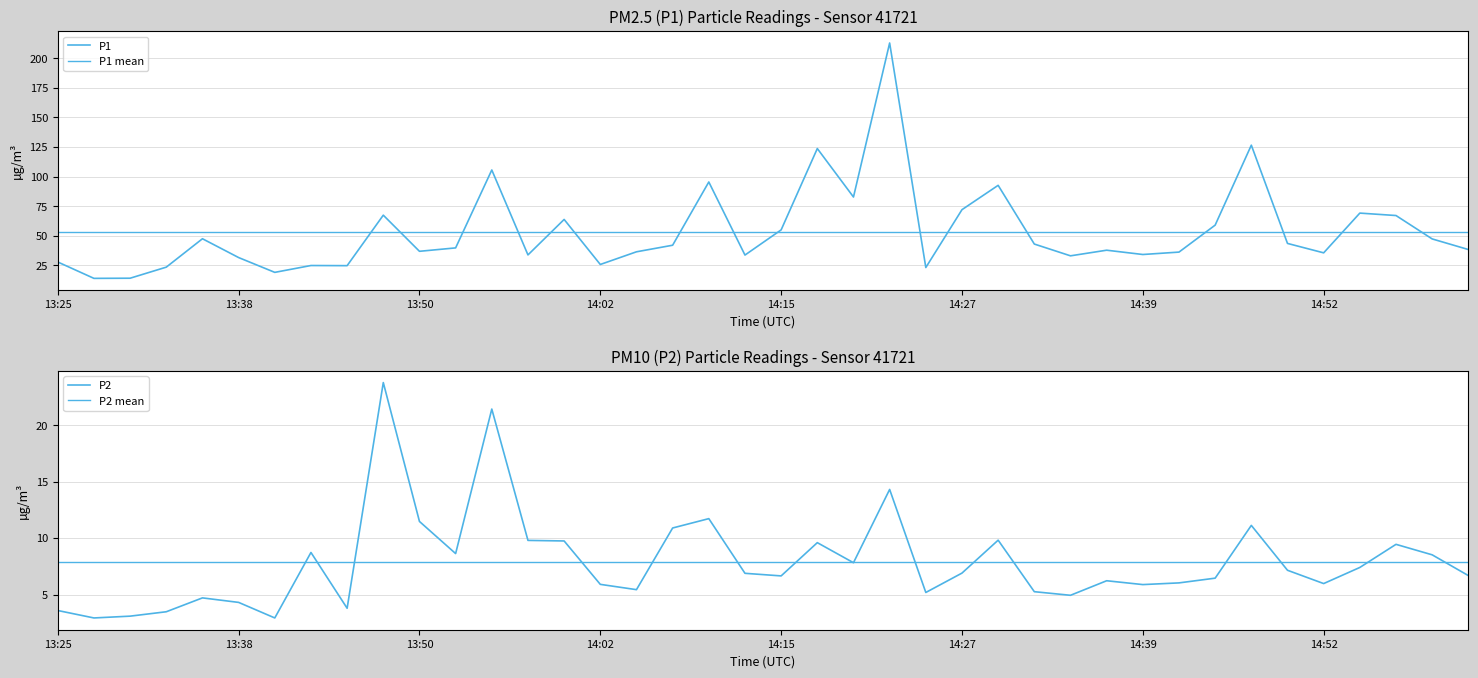

What is the spread (max minus min) of values at 13:52?

31.2